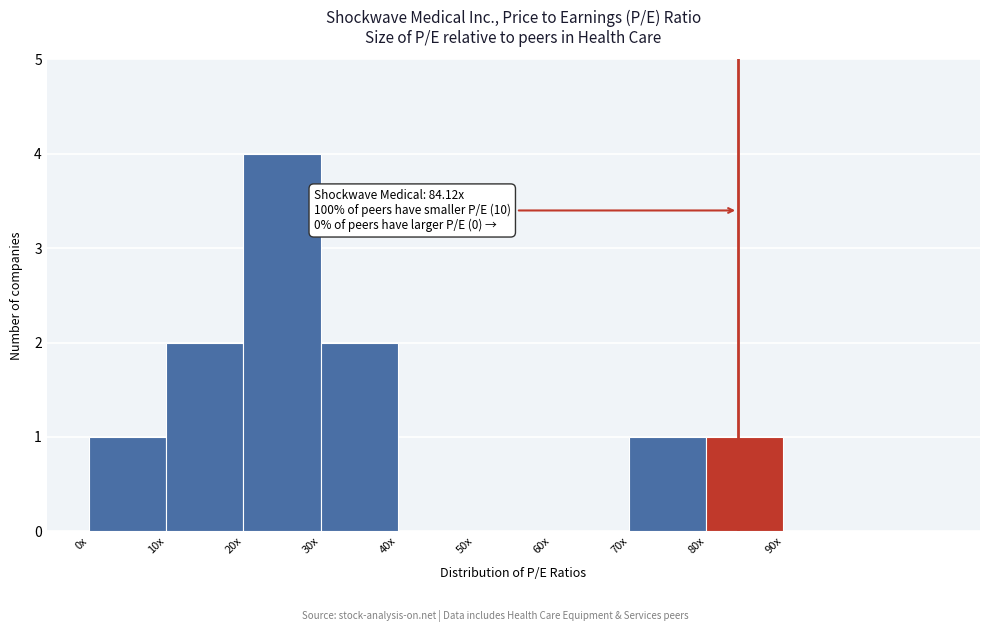

Reading left to right, list all the values displayed in this chart.

0x=1	10x=2	20x=4	30x=2	40x=0	50x=0	60x=0	70x=1	80x=1	90x=0